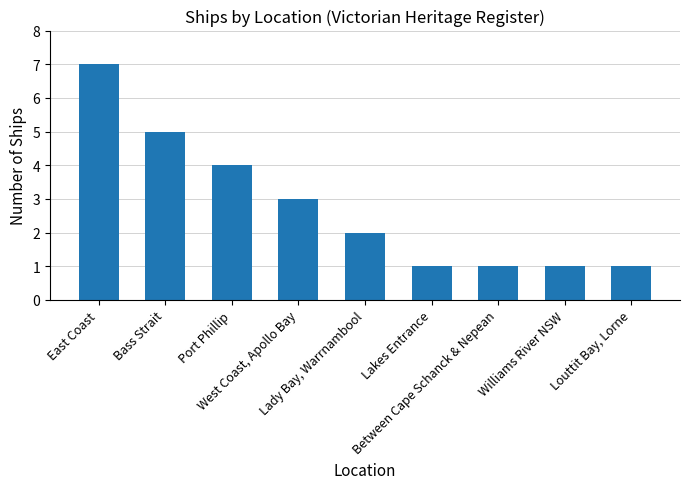

The value at Lady Bay, Warrnambool is 1. True or false?

False